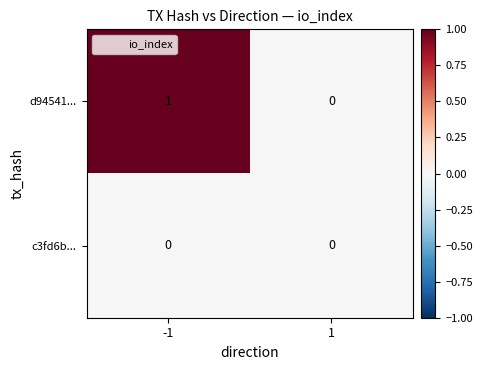

Which series has the widest spread of values?

d94541...